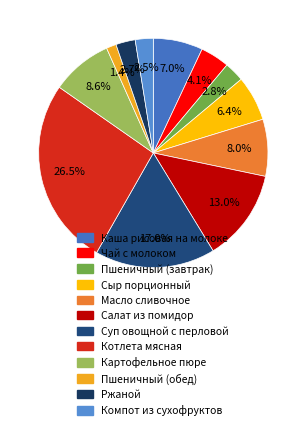

Count the number of slices in the pie.

12